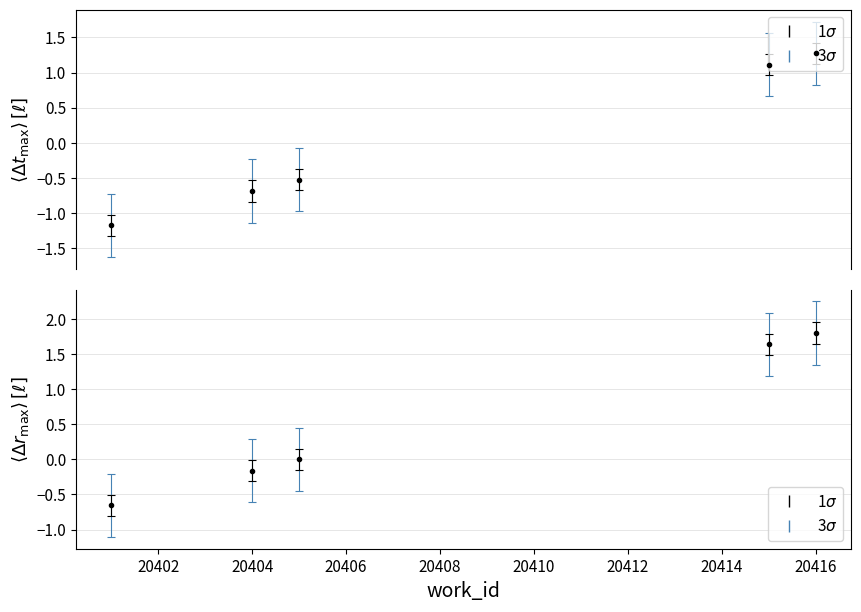

Reading left to right, extract all data points from this chart.

20401=-1.2	20404=-0.7	20405=-0.5	20415=1.1	20416=1.3